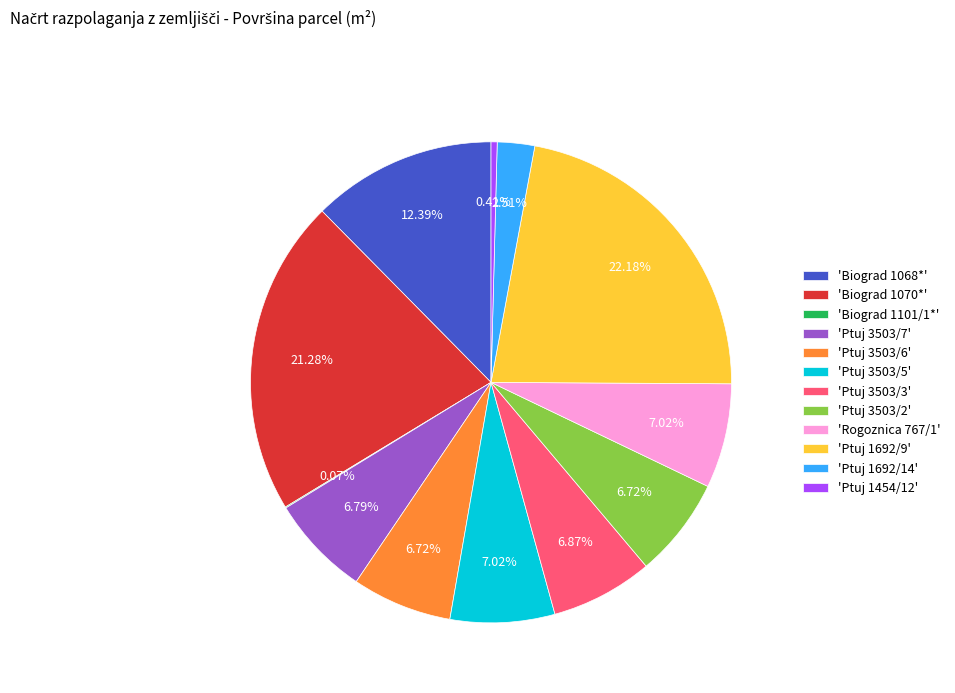

What is the ratio of the value at 'Ptuj 3503/5' to the value at 'Biograd 1068*'?

0.6